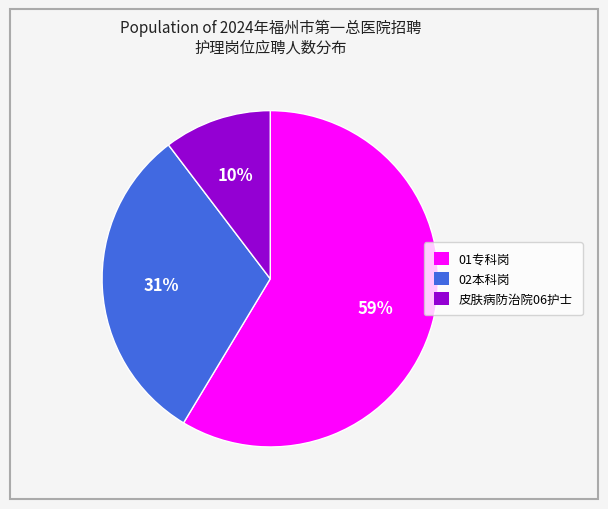

Between 02本科岗 and 皮肤病防治院06护士, which is larger?

02本科岗